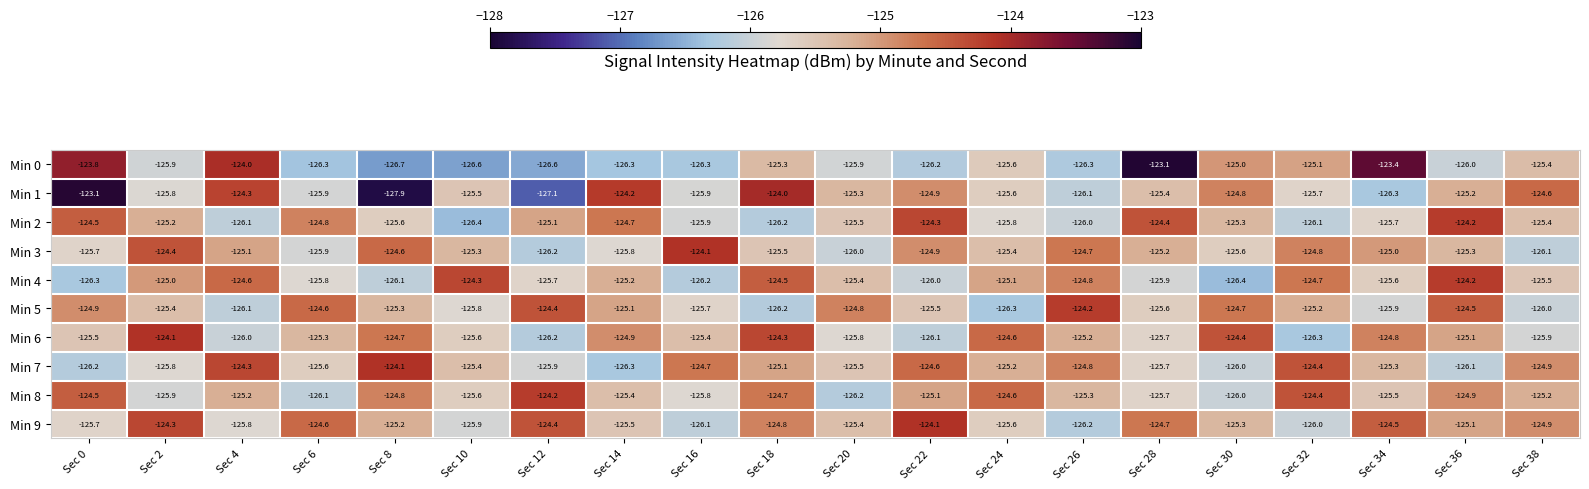

What is the spread (max minus min) of values at Sec 6?

1.7